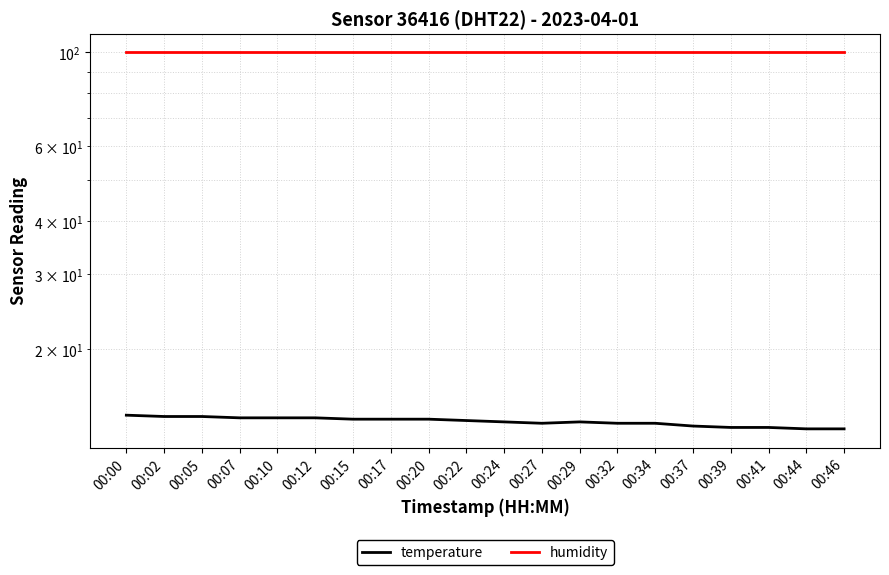

Reading right to left, list all the values displayed in this chart.

temperature: 13.0	13.0	13.1	13.1	13.2	13.4	13.4	13.5	13.4	13.5	13.6	13.7	13.7	13.7	13.8	13.8	13.8	13.9	13.9	14.0
humidity: 99.9	99.9	99.9	99.9	99.9	99.9	99.9	99.9	99.9	99.9	99.9	99.9	99.9	99.9	99.9	99.9	99.9	99.9	99.9	99.9